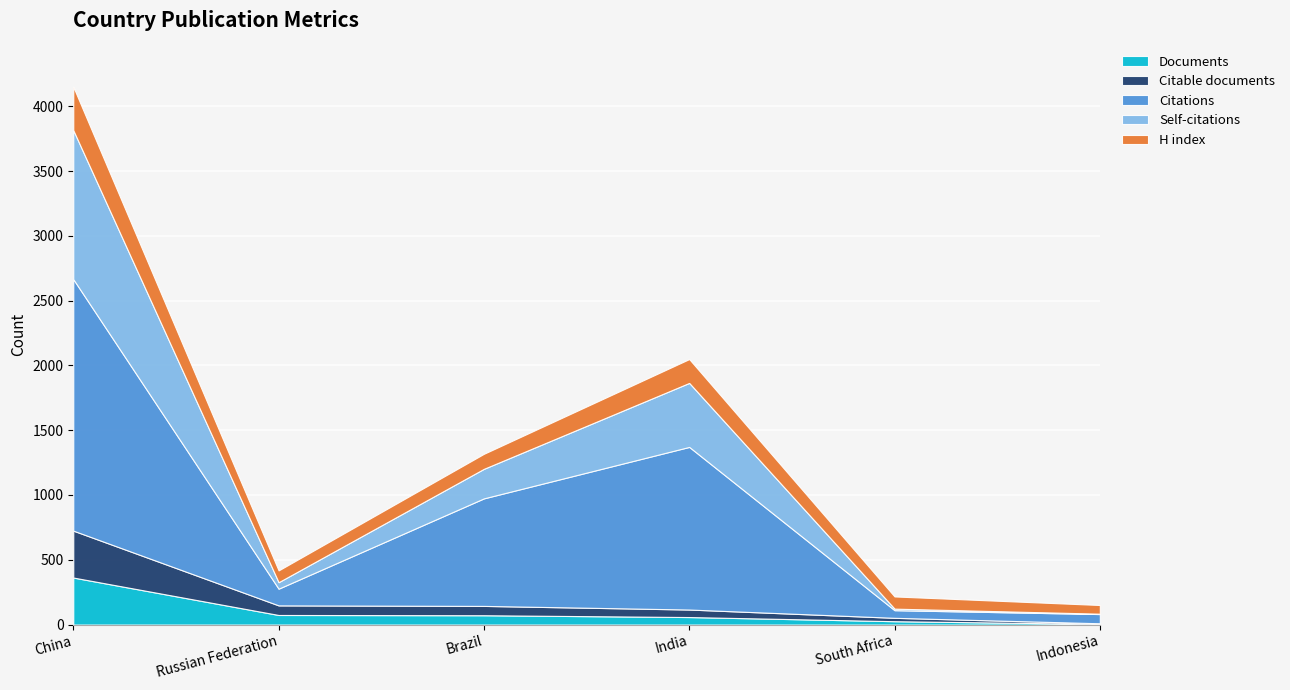

Reading left to right, what are all the values shown in this chart?

Documents: China=363	Russian Federation=74	Brazil=72	India=58	South Africa=26	Indonesia=5
Citable documents: China=362	Russian Federation=74	Brazil=72	India=58	South Africa=26	Indonesia=5
Citations: China=1941	Russian Federation=129	Brazil=830	India=1255	South Africa=59	Indonesia=71
Self-citations: China=1150	Russian Federation=50	Brazil=228	India=494	South Africa=12	Indonesia=3
H index: China=335	Russian Federation=91	Brazil=116	India=184	South Africa=94	Indonesia=67